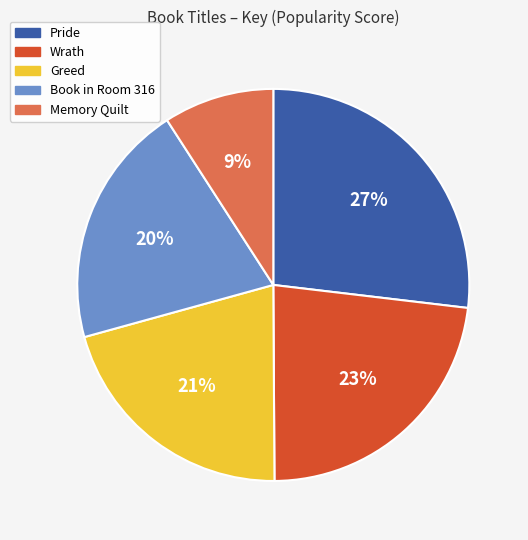

To the nearest percent, what is the difference between the largest and smallest slice percentages?

18%